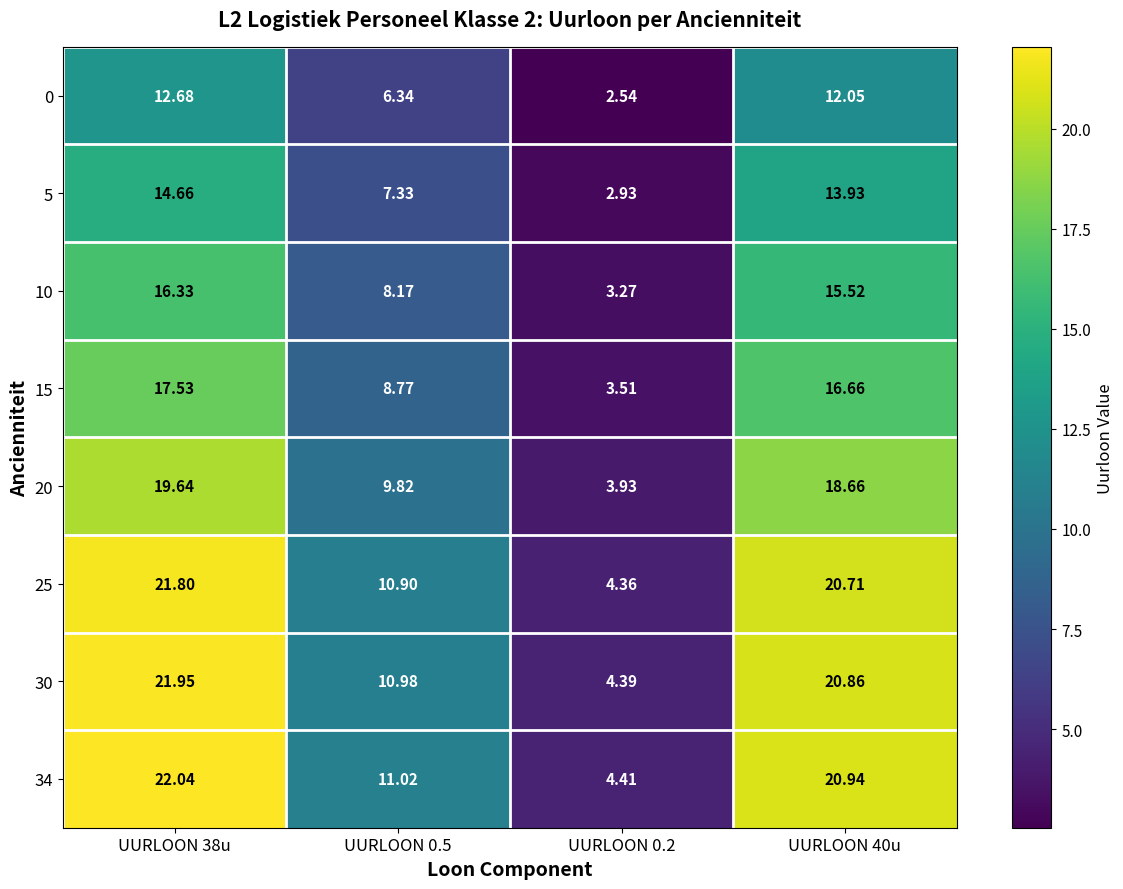

Which series has the widest spread of values?

34